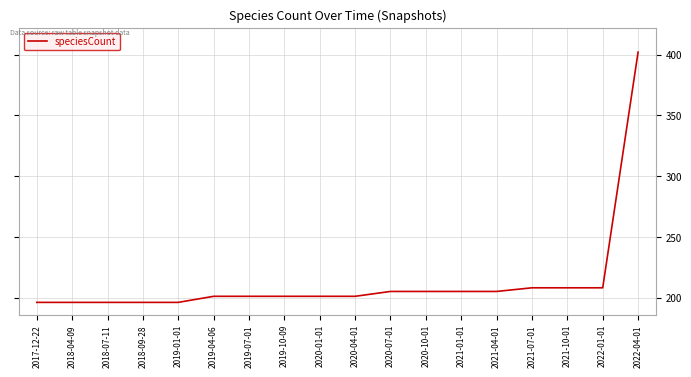

How many lines are shown in the chart?

1